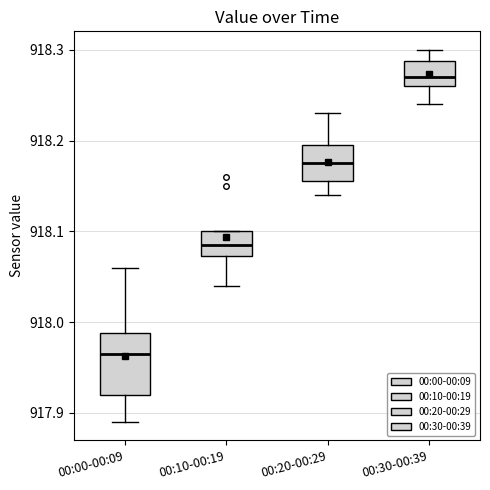

Which box's median line is the lowest?

00:00-00:09